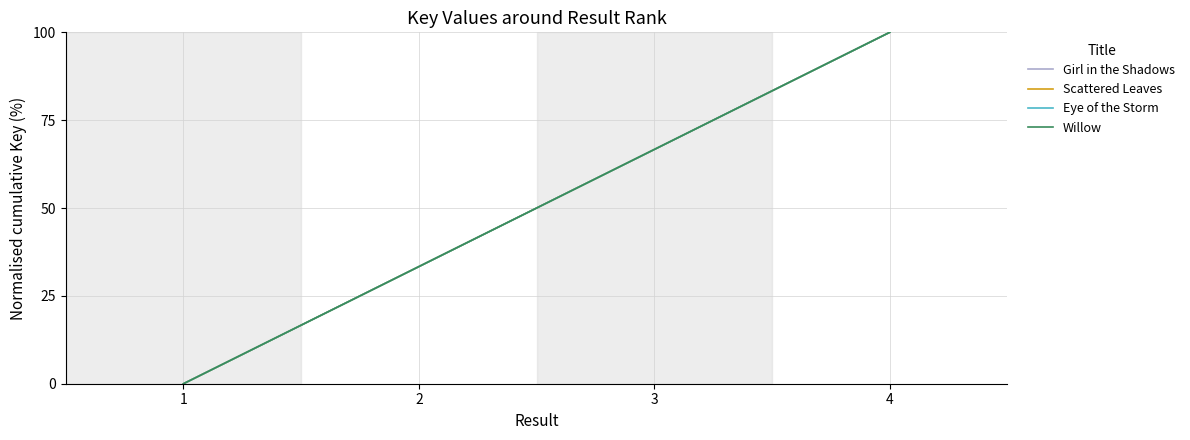

Does the chart have visible grid lines?

Yes